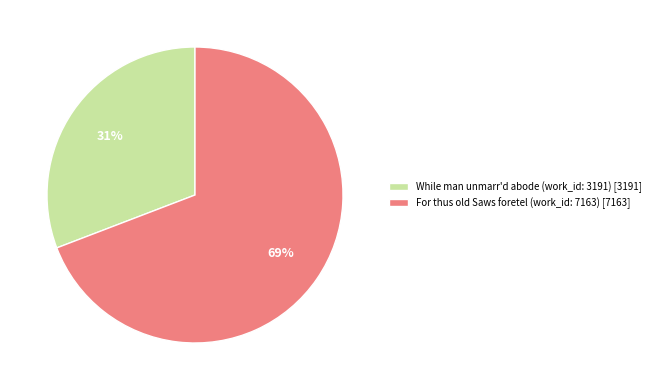

The For thus old Saws foretel (work_id: 7163) slice represents 80% of the pie. True or false?

False